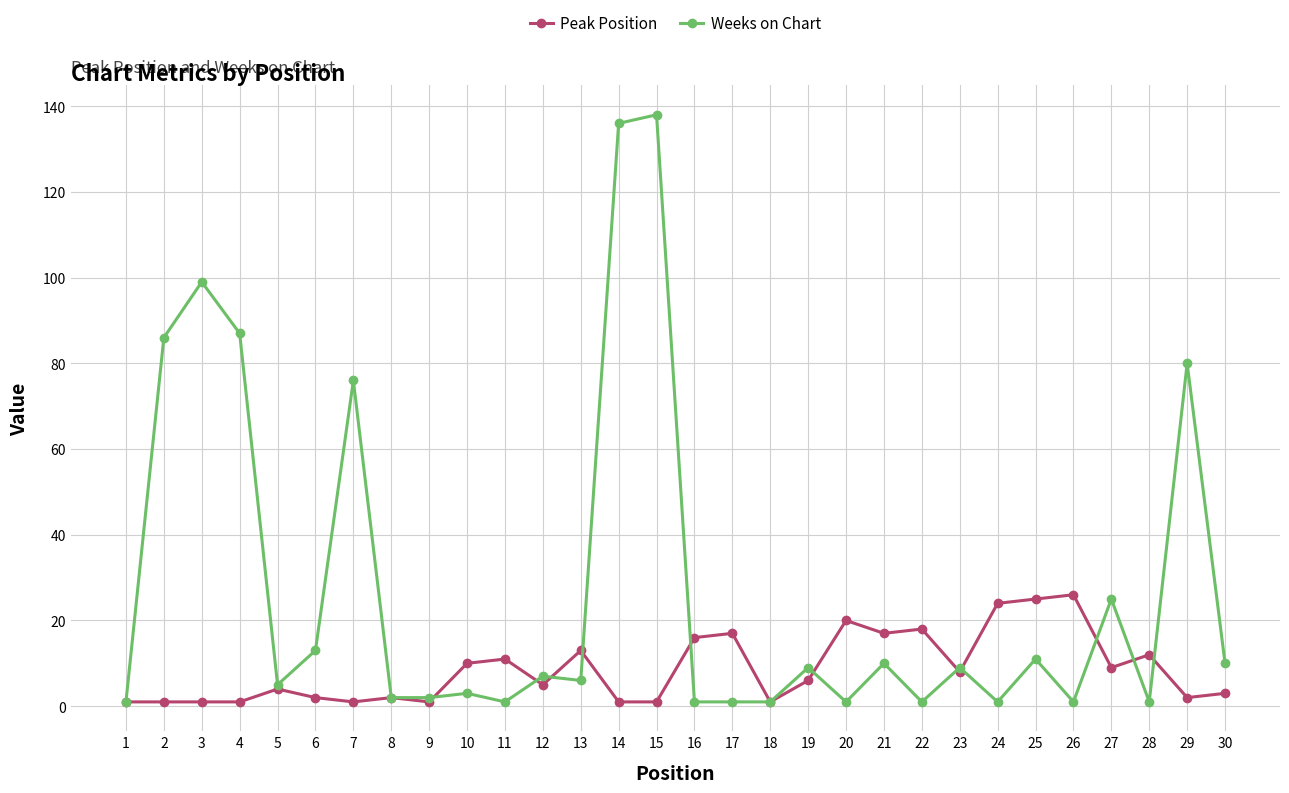

The value of Peak Position at 22 is 18. True or false?

True